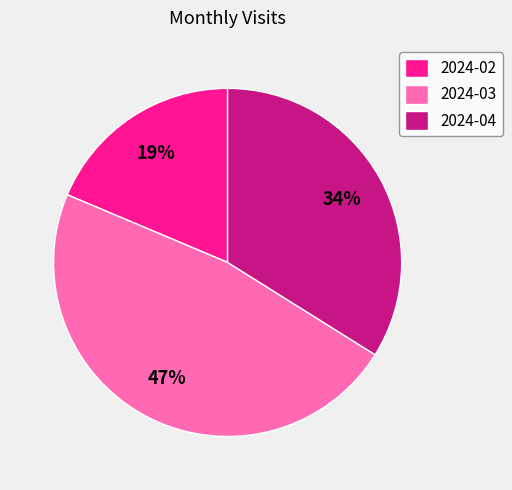

To the nearest percent, what is the average slice percentage?

33%